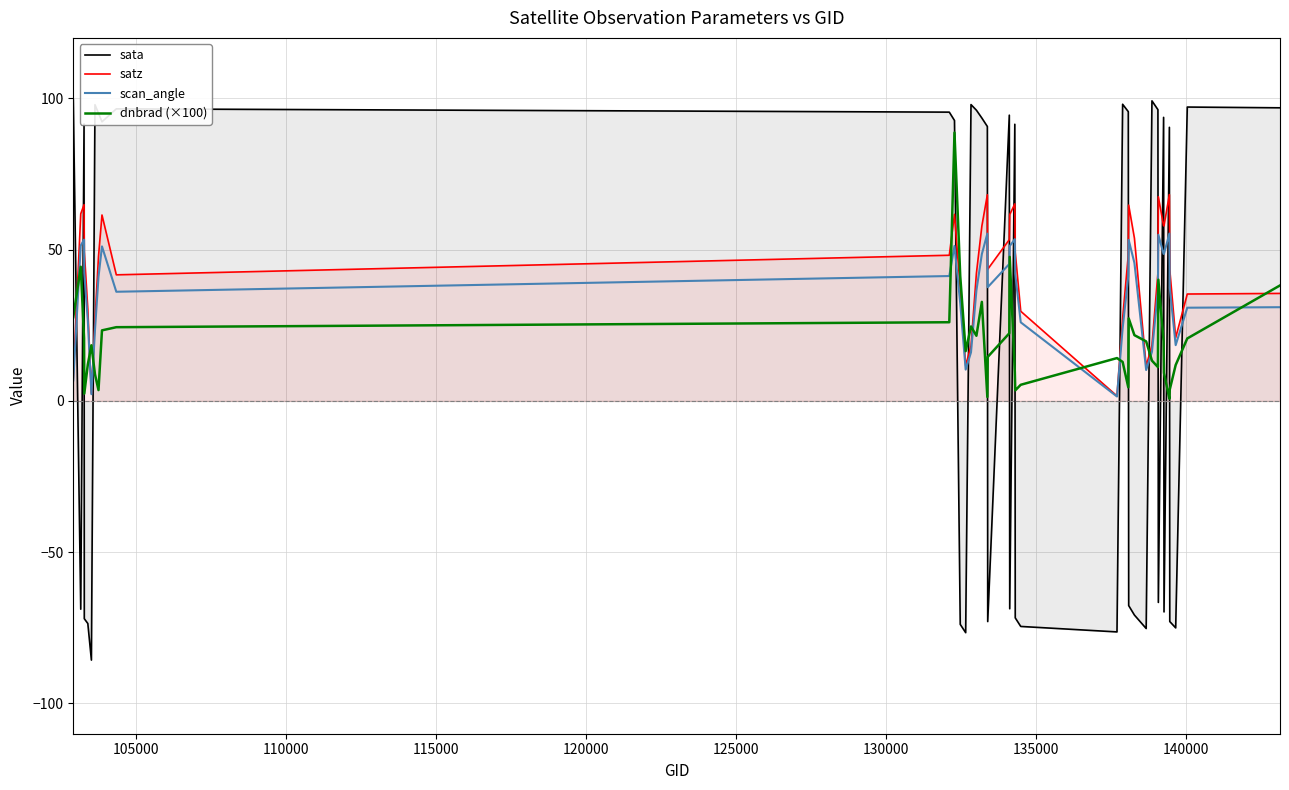

How many lines are shown in the chart?

4